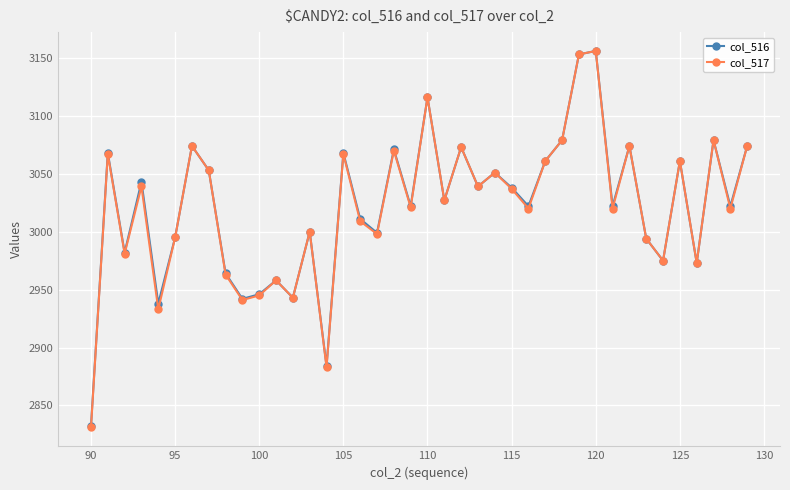

How many interior local valleys does the col_516 series have?

14